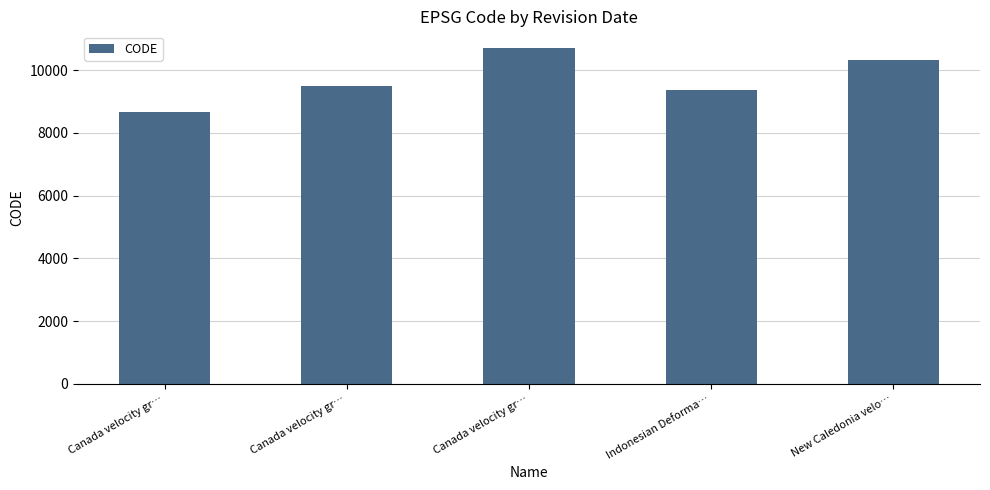

How many values are below 9483?

2